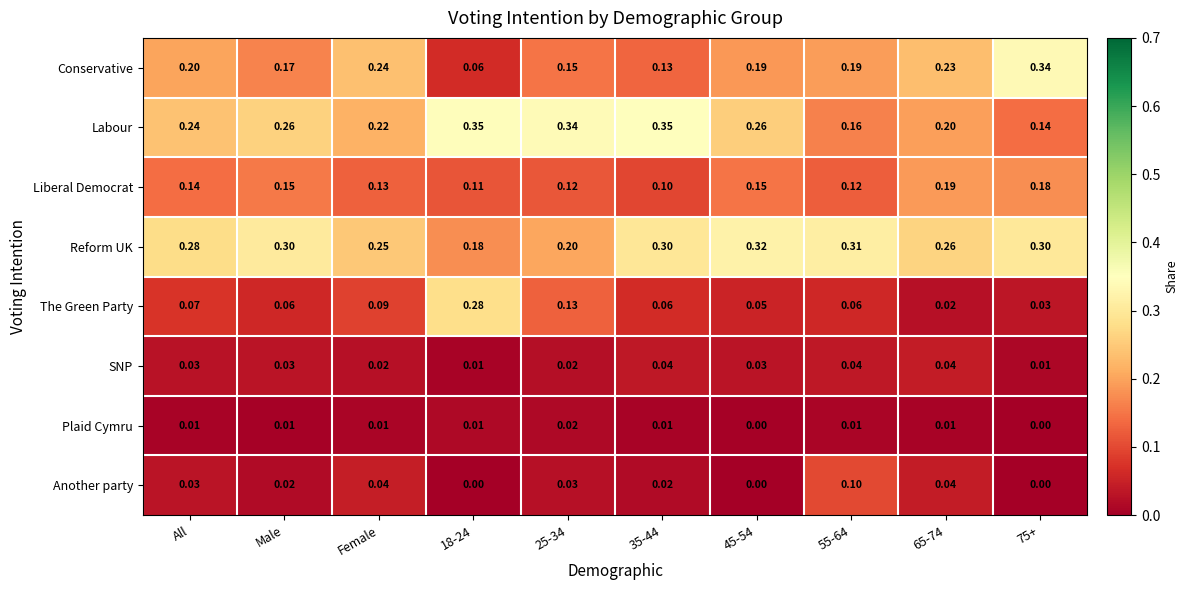

Which series has the largest total across all categories?

Reform UK